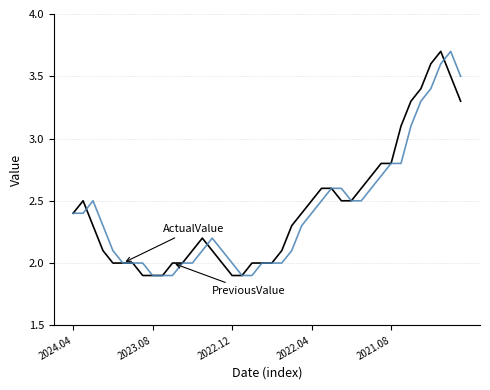

What is the maximum value shown in the chart?

3.7